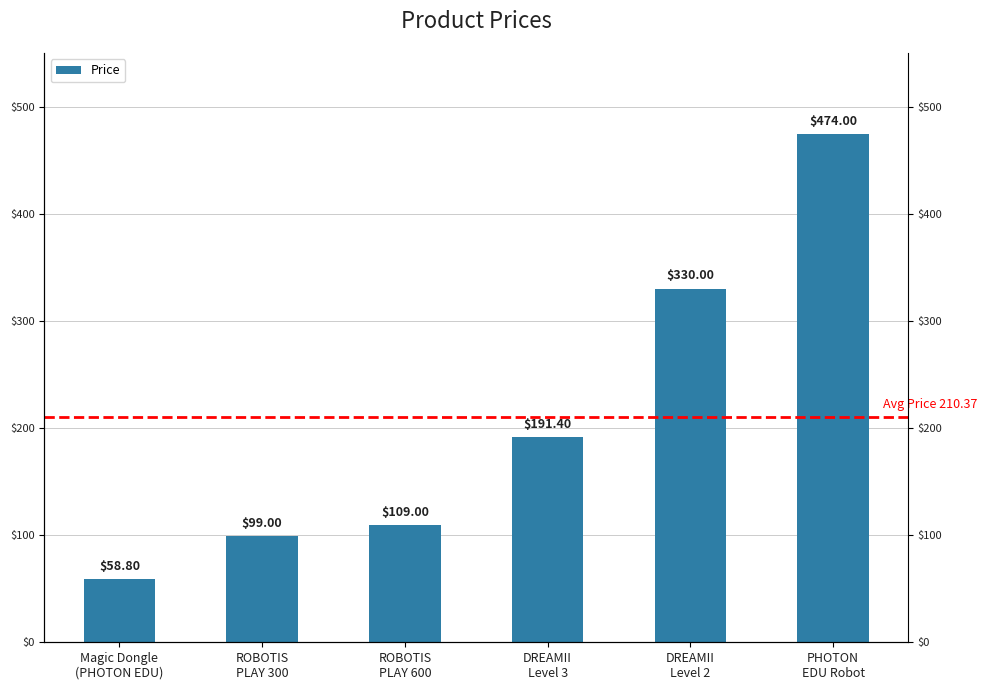

Is it true that the value at DREAMII
Level 3 is 191.4?

True